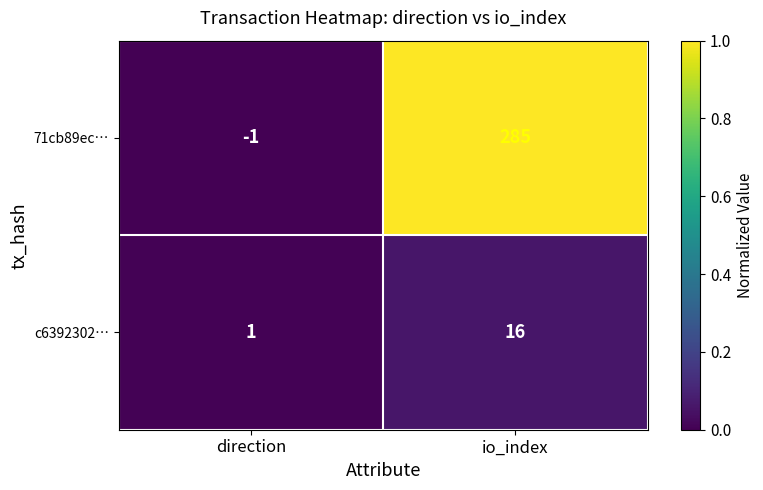

At which label does c6392302… reach its peak?

io_index